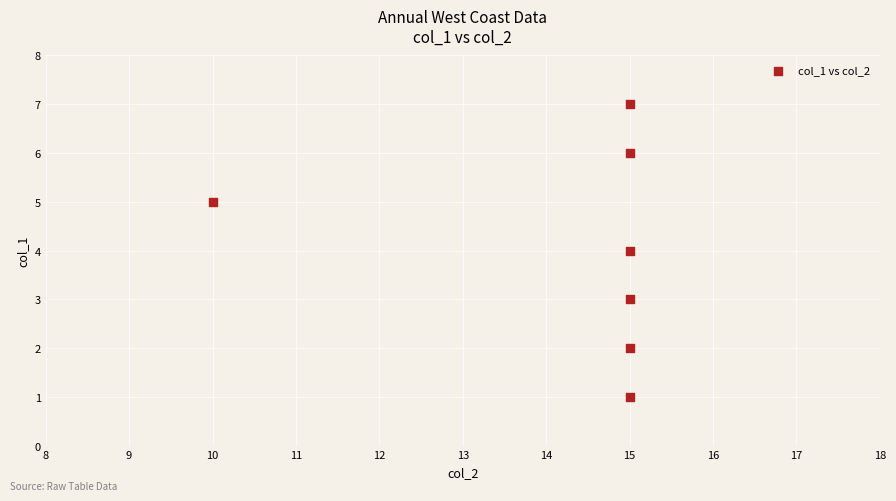

What is the average X value?

14